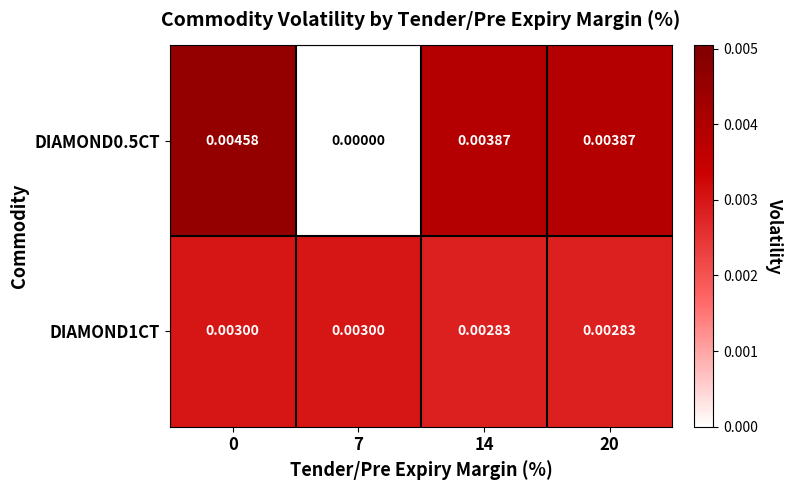

Is the value of DIAMOND0.5CT at 7 greater than the value of DIAMOND1CT at 14?

No